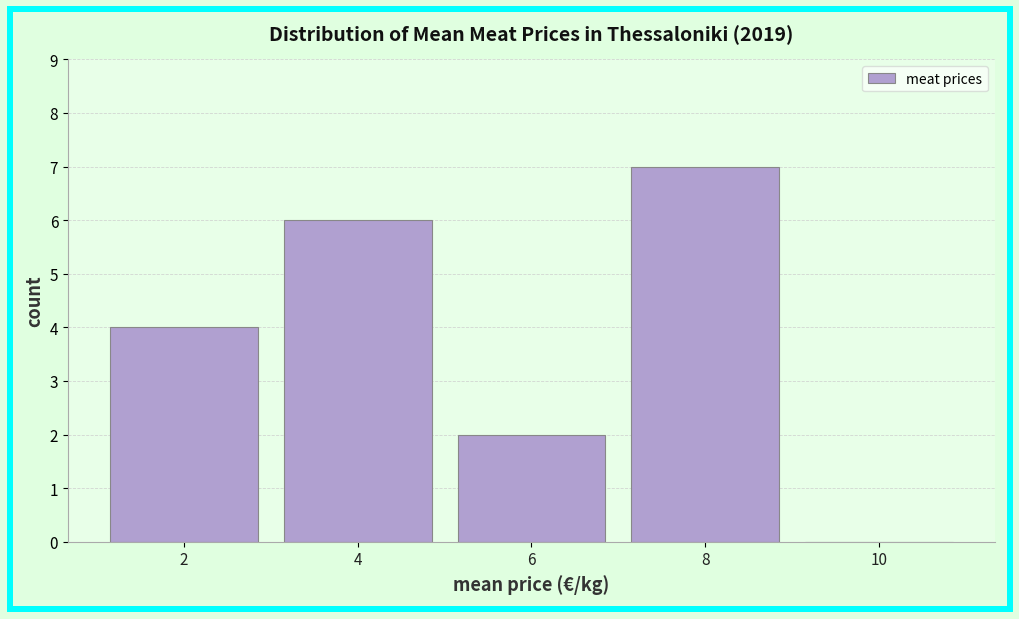

Reading left to right, list all the values displayed in this chart.

2=4	4=6	6=2	8=7	10=0